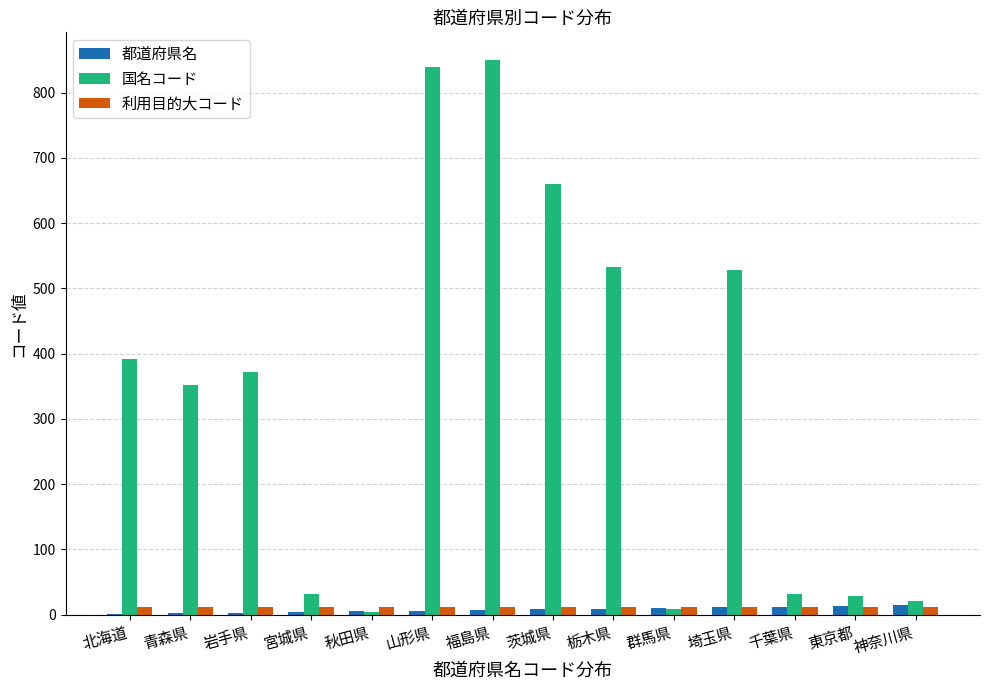

Which series has the largest total across all categories?

国名コード